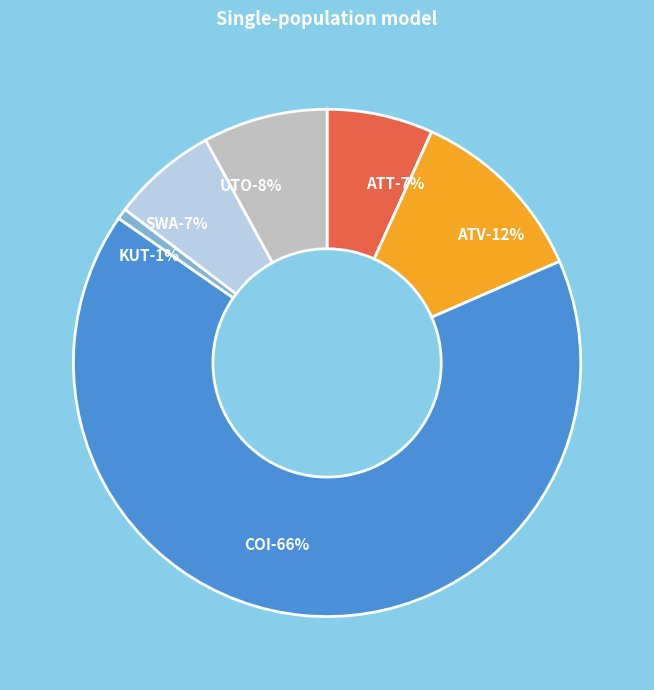

What is the total percentage of ATV and SWA?

18.4%